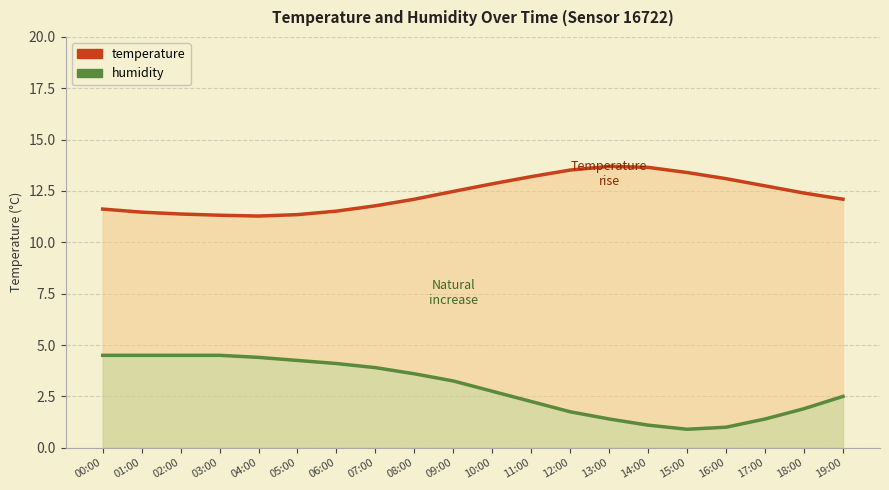

Reading left to right, extract all data points from this chart.

temperature: 11.6	11.5	11.4	11.3	11.3	11.3	11.5	11.8	12.1	12.5	12.8	13.2	13.5	13.7	13.7	13.4	13.1	12.8	12.4	12.1
humidity: 4.5	4.5	4.5	4.5	4.4	4.2	4.1	3.9	3.6	3.3	2.7	2.3	1.7	1.4	1.1	0.9	1.0	1.4	1.9	2.5